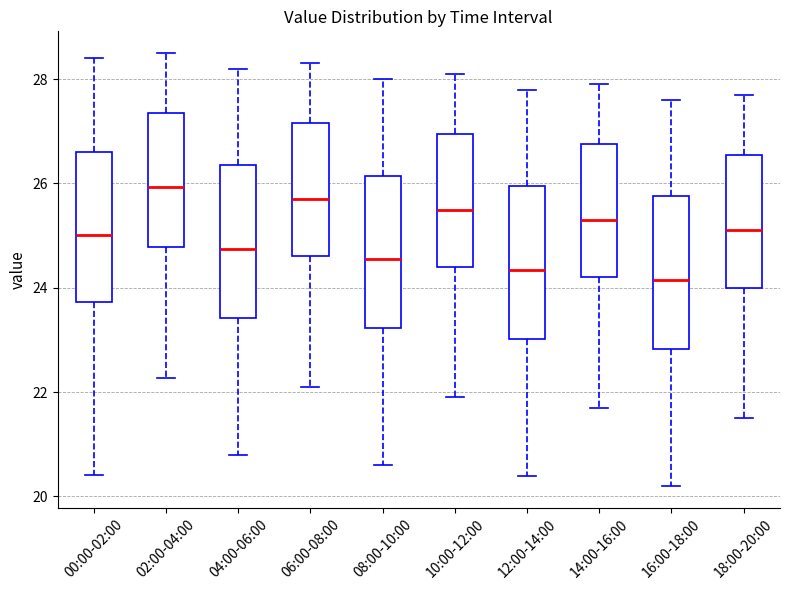

Reading left to right, read every box against the y-axis: the position of its median line, the range the box covers, and the ends of its whiskers. The values are not printed on the chart, so give them approximately, as read against the axis.

00:00-02:00: median 25.0, box 23.8 to 26.6, whiskers 20.4 to 28.4
02:00-04:00: median 26.0, box 24.8 to 27.4, whiskers 22.2 to 28.6
04:00-06:00: median 24.8, box 23.4 to 26.4, whiskers 20.8 to 28.2
06:00-08:00: median 25.8, box 24.6 to 27.2, whiskers 22.2 to 28.4
08:00-10:00: median 24.6, box 23.2 to 26.2, whiskers 20.6 to 28.0
10:00-12:00: median 25.6, box 24.4 to 27.0, whiskers 22.0 to 28.2
12:00-14:00: median 24.4, box 23.0 to 26.0, whiskers 20.4 to 27.8
14:00-16:00: median 25.4, box 24.2 to 26.8, whiskers 21.8 to 28.0
16:00-18:00: median 24.2, box 22.8 to 25.8, whiskers 20.2 to 27.6
18:00-20:00: median 25.2, box 24.0 to 26.6, whiskers 21.6 to 27.8